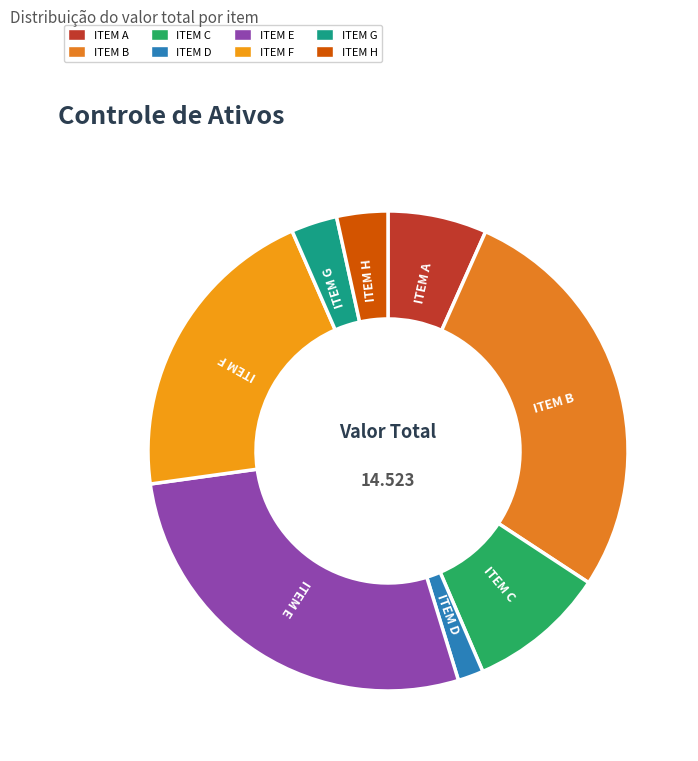

Do ITEM H and ITEM E together represent more than half of the pie?

No